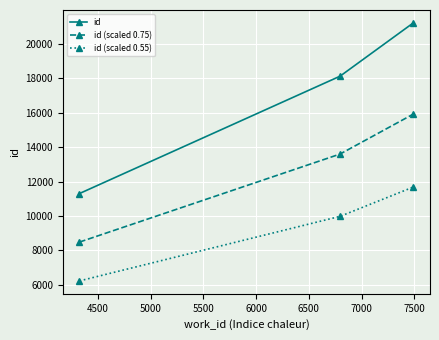

What is the sum of all id values?

50663.0